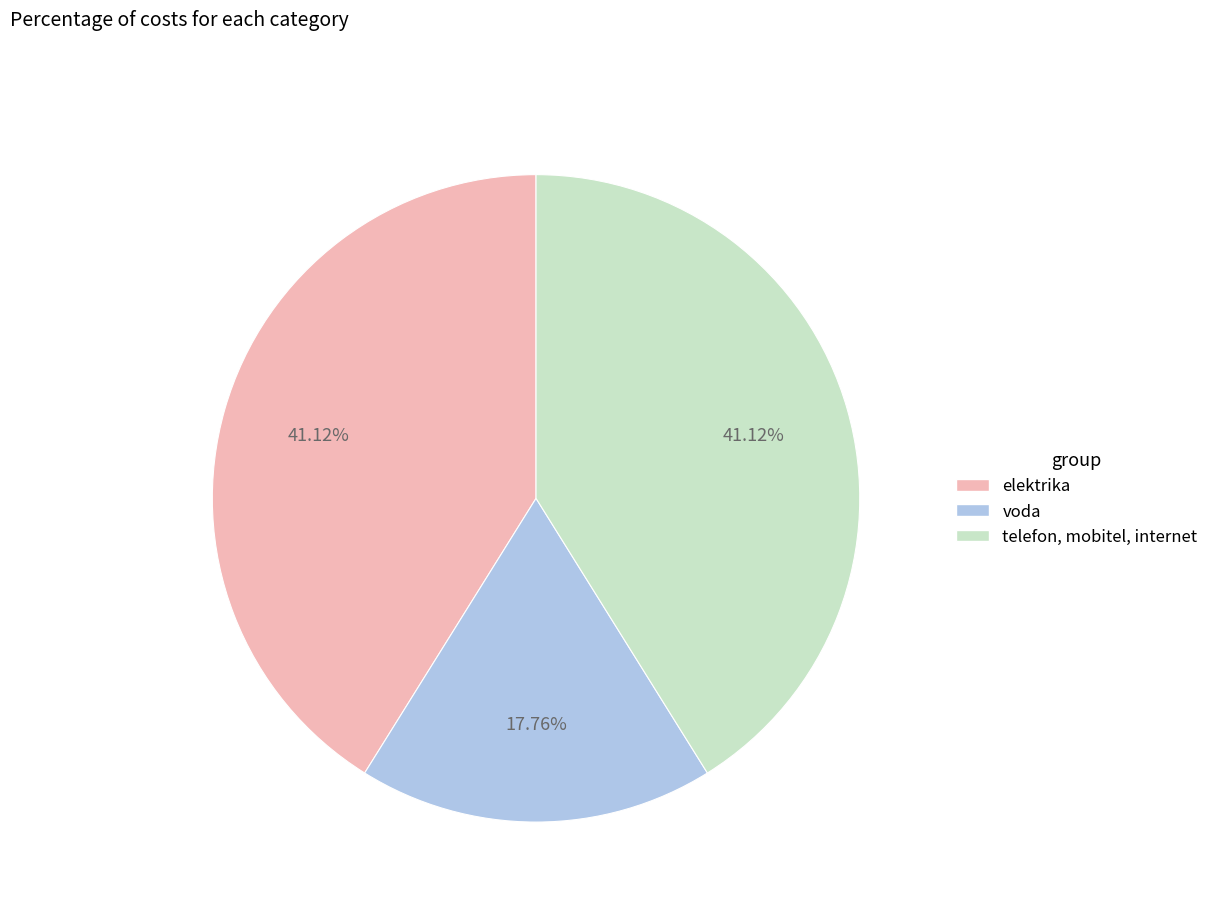

What is the smallest slice in the pie chart?

voda